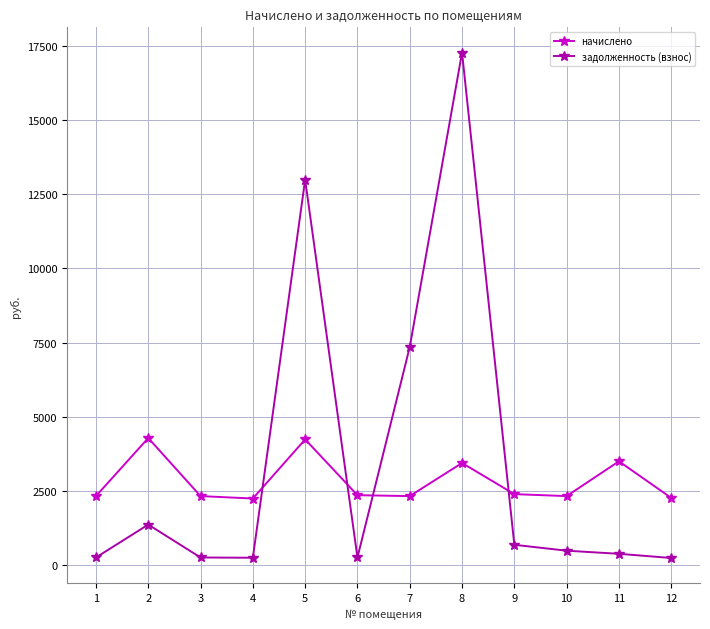

At how many categories does at least one series exceed 12865?

2